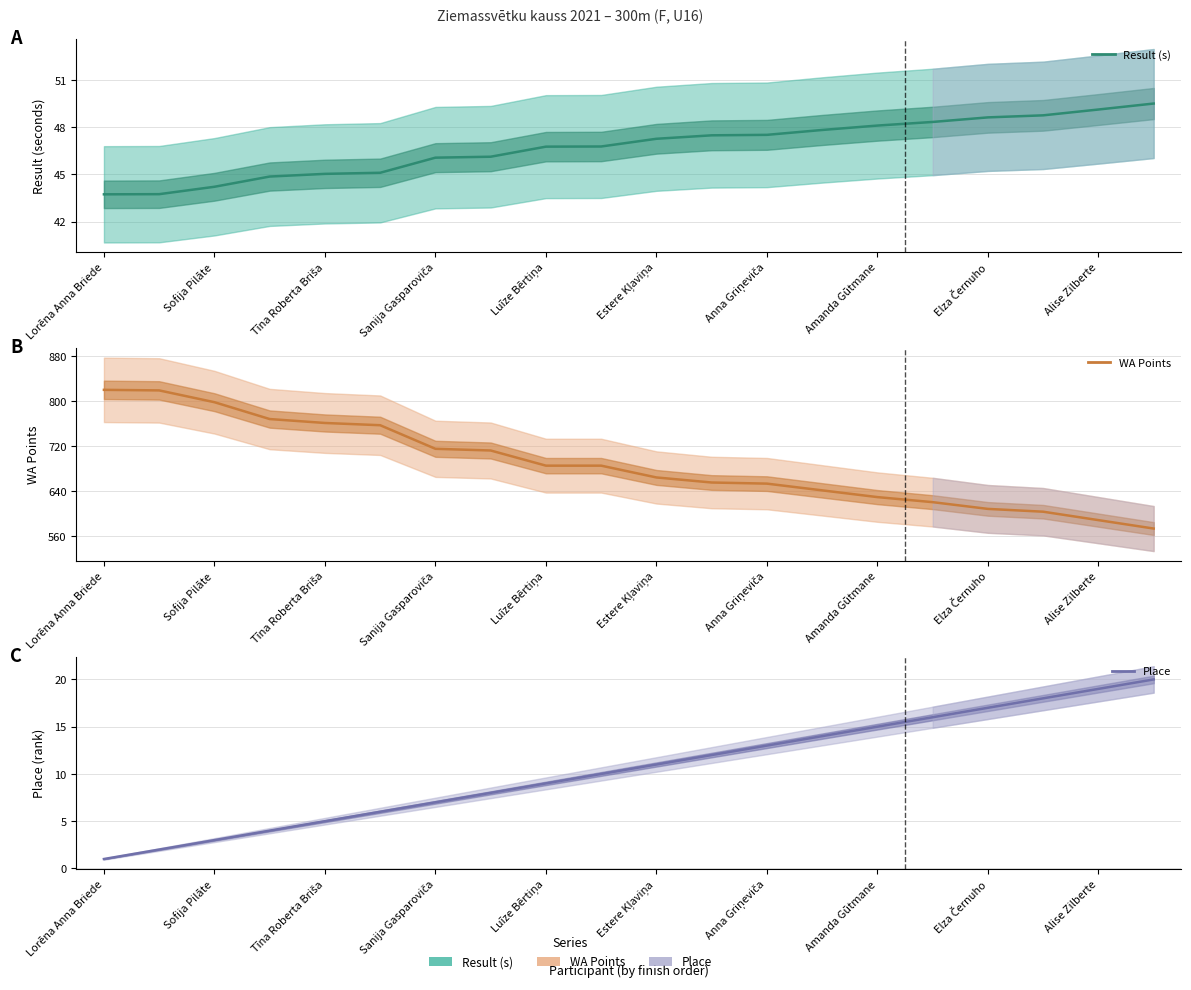

What is the maximum value for Place?

20.0